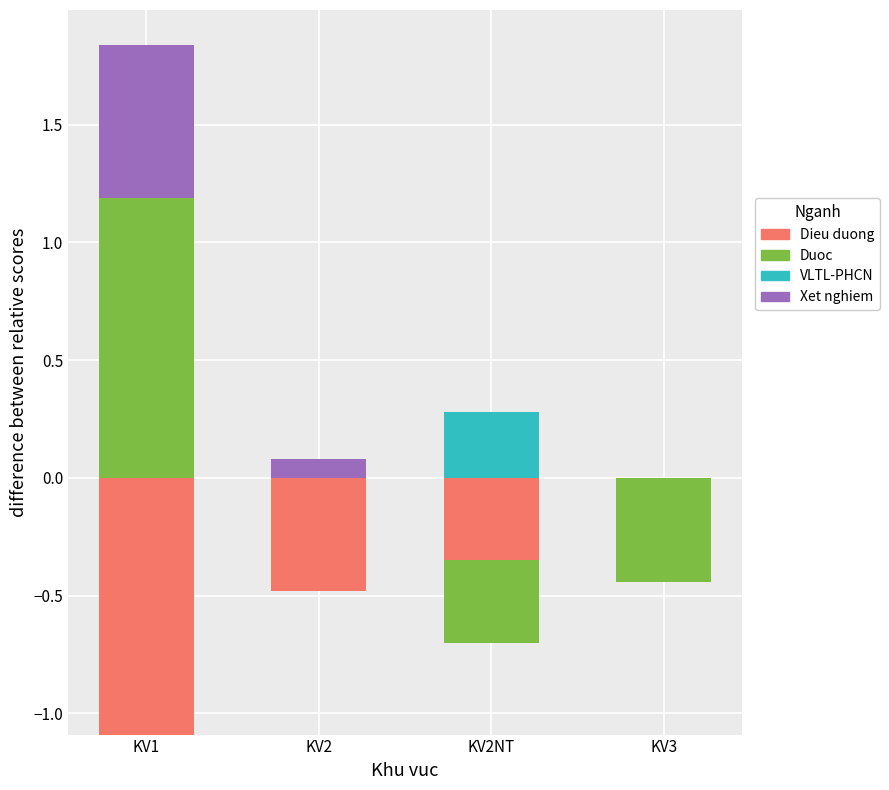

At KV1, list the series in order from smallest to largest.

Dieu duong, VLTL-PHCN, Xet nghiem, Duoc